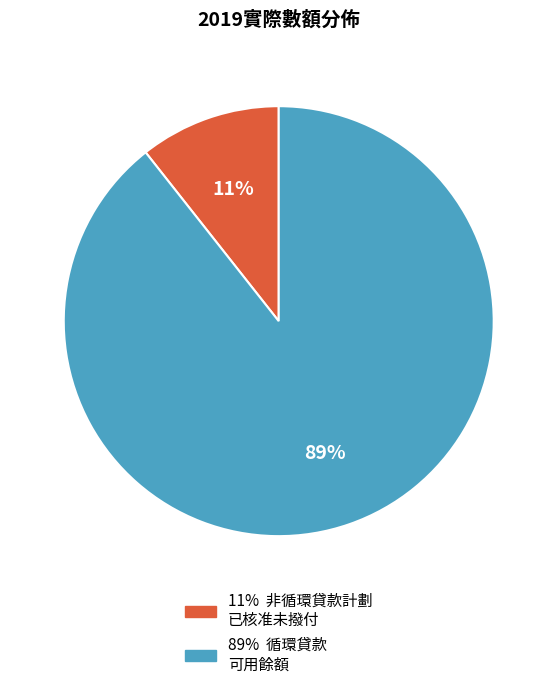

To the nearest percent, what is the average slice percentage?

50%